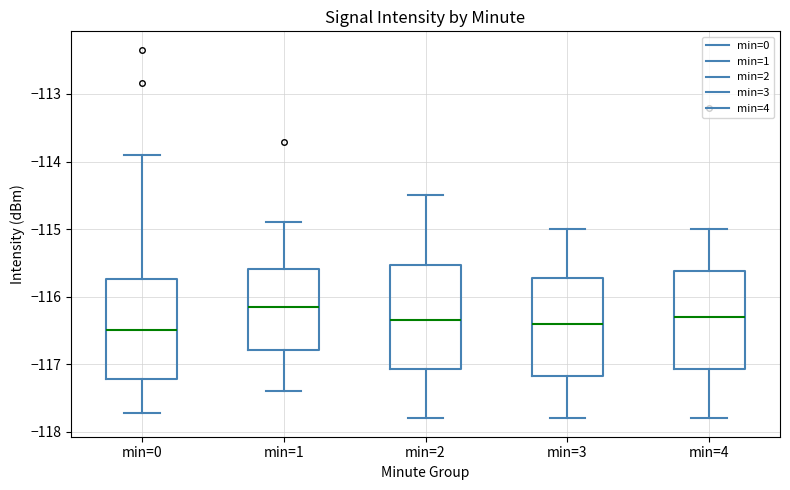

Reading left to right, transcribe this box plot: for each box, give where its median line is, the range the box spans, and where its two whiskers end, as read against the y-axis. The values are not printed on the chart, so give them approximately, as read against the axis.

min=0: median -116.5, box -117.2 to -115.7, whiskers -117.7 to -113.9
min=1: median -116.1, box -116.8 to -115.6, whiskers -117.4 to -114.9
min=2: median -116.3, box -117.1 to -115.5, whiskers -117.8 to -114.5
min=3: median -116.4, box -117.2 to -115.7, whiskers -117.8 to -115.0
min=4: median -116.3, box -117.1 to -115.6, whiskers -117.8 to -115.0